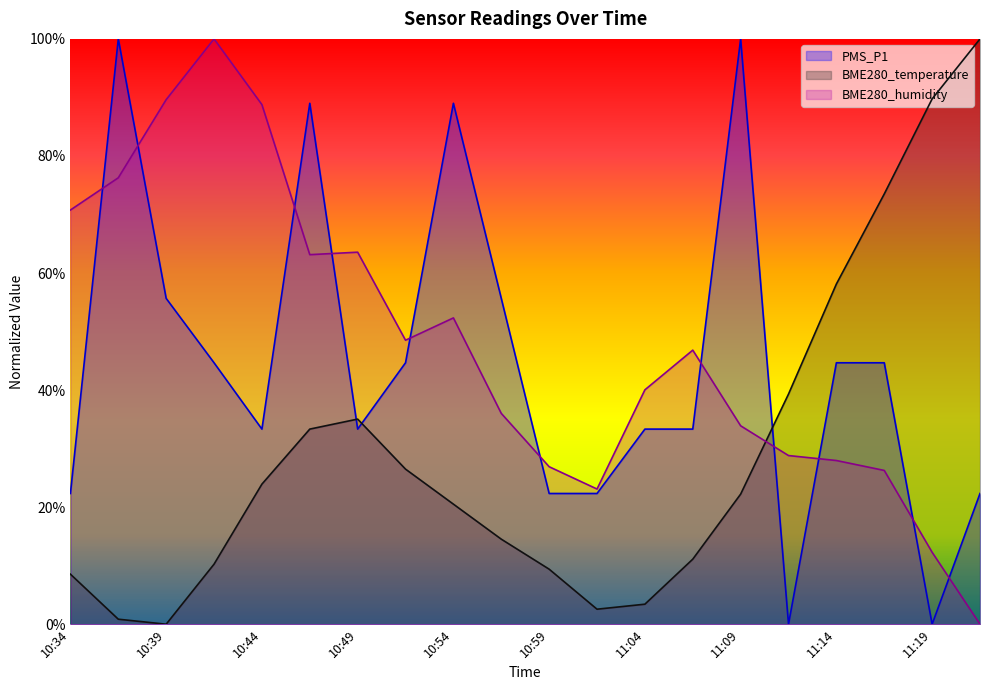

Between which two adjacent categories do BME280_humidity and PMS_P1 first intersect?

10:34 and 10:37